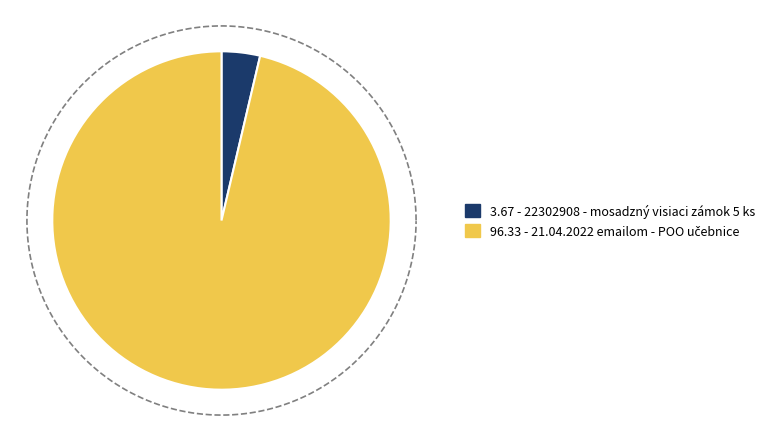

What portion of the pie excludes 21.04.2022 emailom - POO učebnice?

3.7%